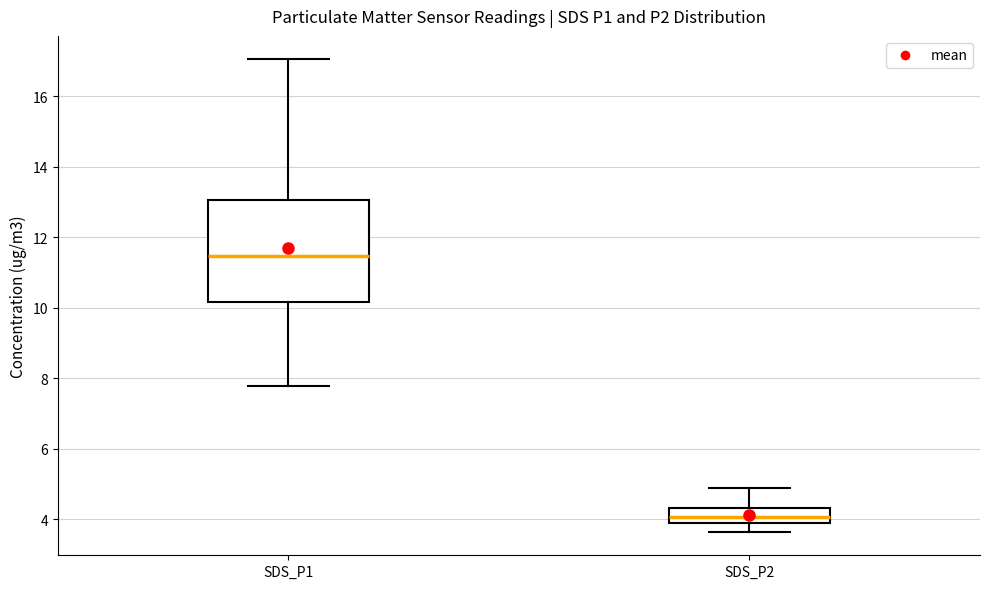

Reading left to right, read every box against the y-axis: the position of its median line, the range the box covers, and the ends of its whiskers. The values are not printed on the chart, so give them approximately, as read against the axis.

SDS_P1: median 11.4, box 10.2 to 13.0, whiskers 7.8 to 17.0
SDS_P2: median 4.0, box 3.8 to 4.4, whiskers 3.6 to 4.8